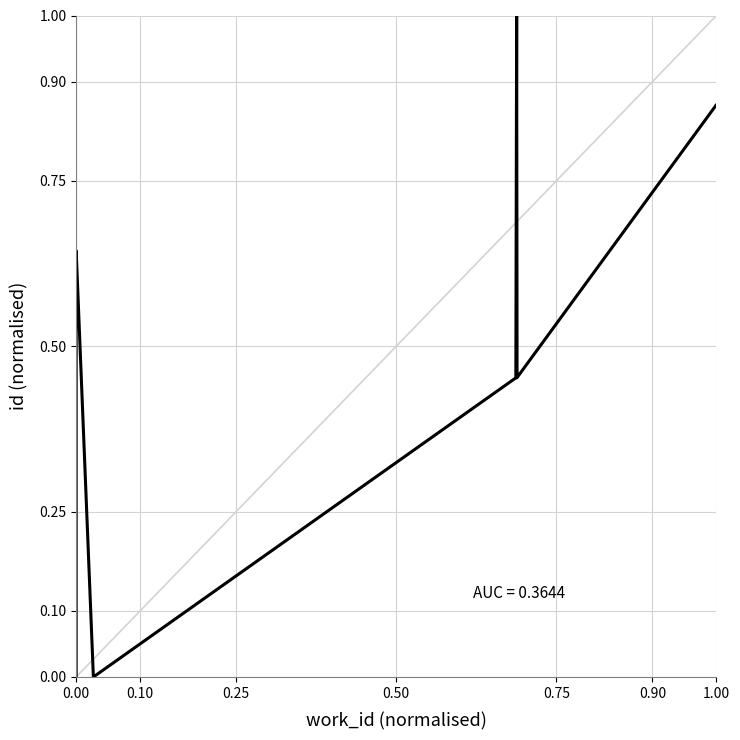

What is the difference between the maximum and minimum values?

1.0